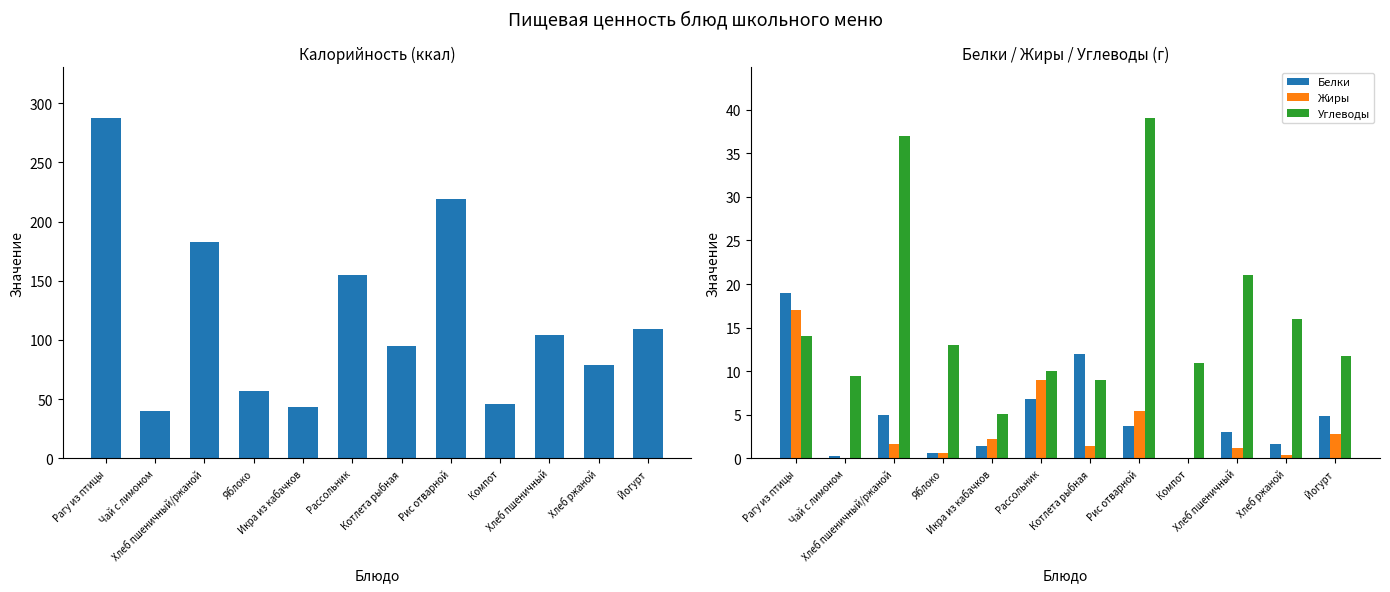

At how many categories does at least one series exceed 182?

3